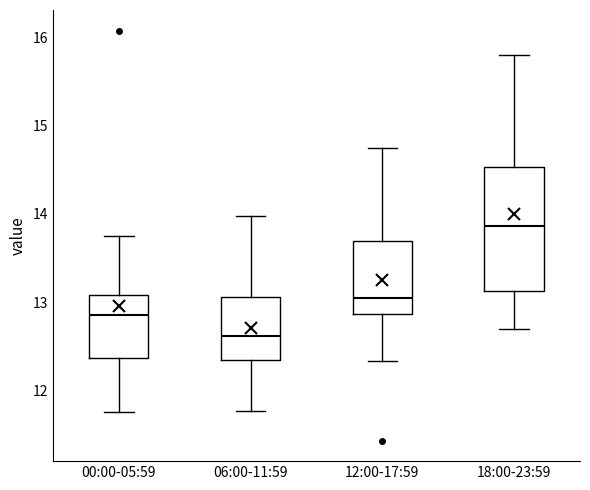

Reading left to right, transcribe this box plot: for each box, give where its median line is, the range the box spans, and where its two whiskers end, as read against the y-axis. The values are not printed on the chart, so give them approximately, as read against the axis.

00:00-05:59: median 12.9, box 12.4 to 13.1, whiskers 11.8 to 13.8
06:00-11:59: median 12.6, box 12.3 to 13.1, whiskers 11.8 to 14.0
12:00-17:59: median 13.0, box 12.9 to 13.7, whiskers 12.3 to 14.8
18:00-23:59: median 13.9, box 13.1 to 14.5, whiskers 12.7 to 15.8